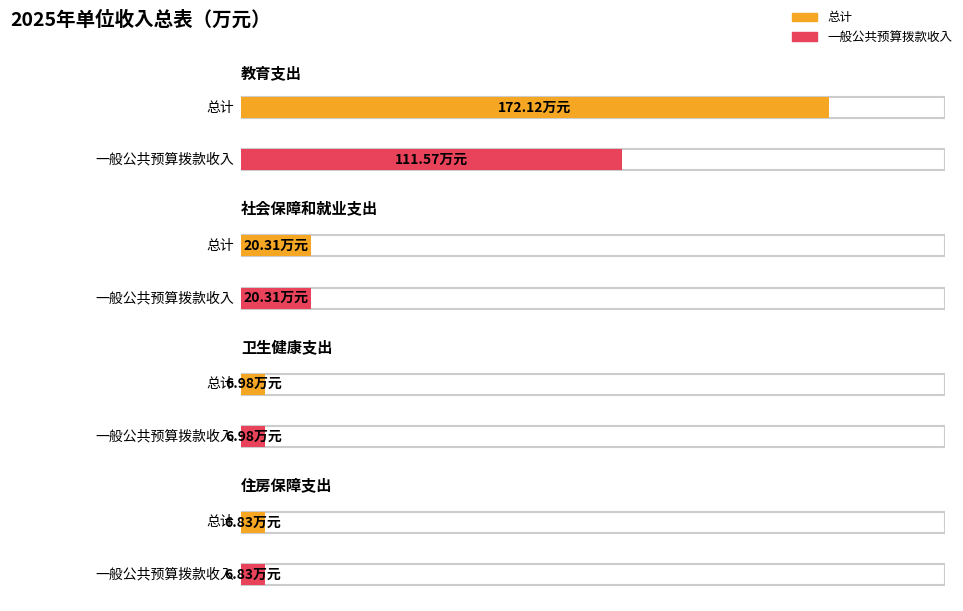

Count the number of data series in this chart.

2